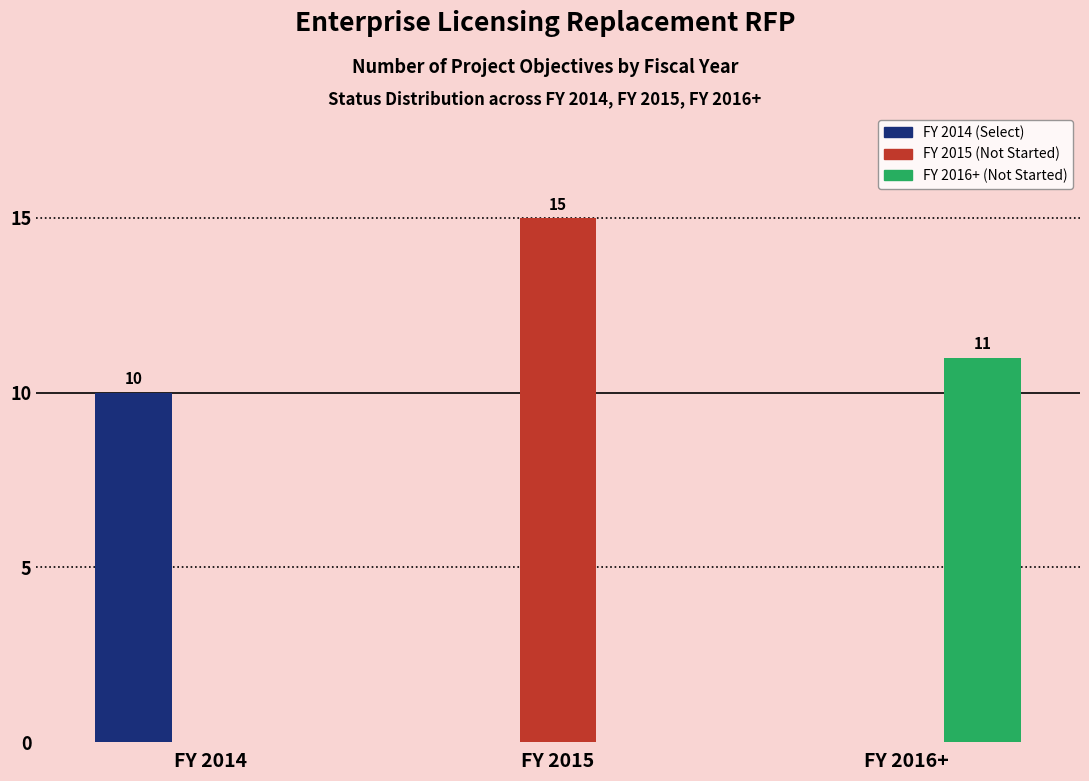

At which category is the sum across all series the highest?

FY 2015